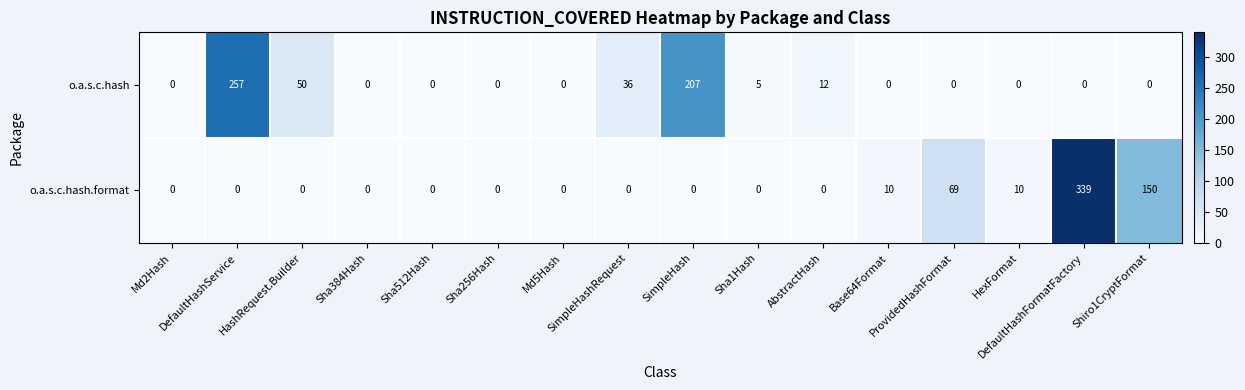

At DefaultHashService, list the series in order from largest to smallest.

o.a.s.c.hash, o.a.s.c.hash.format